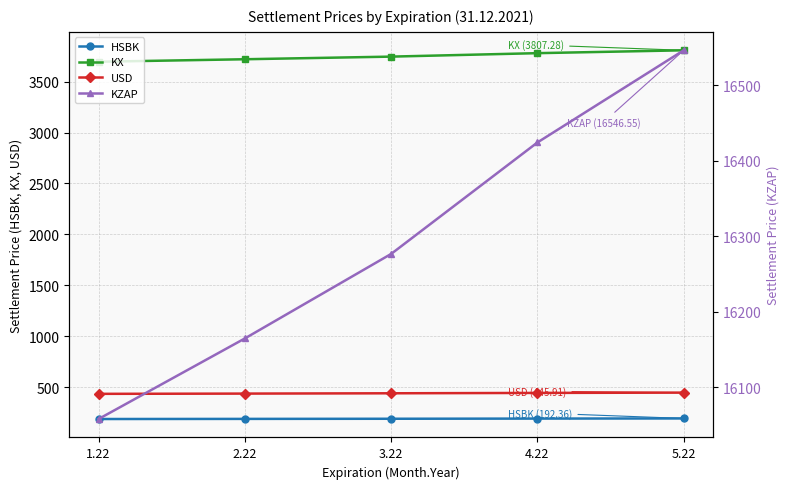

Which series has the largest total across all categories?

KZAP